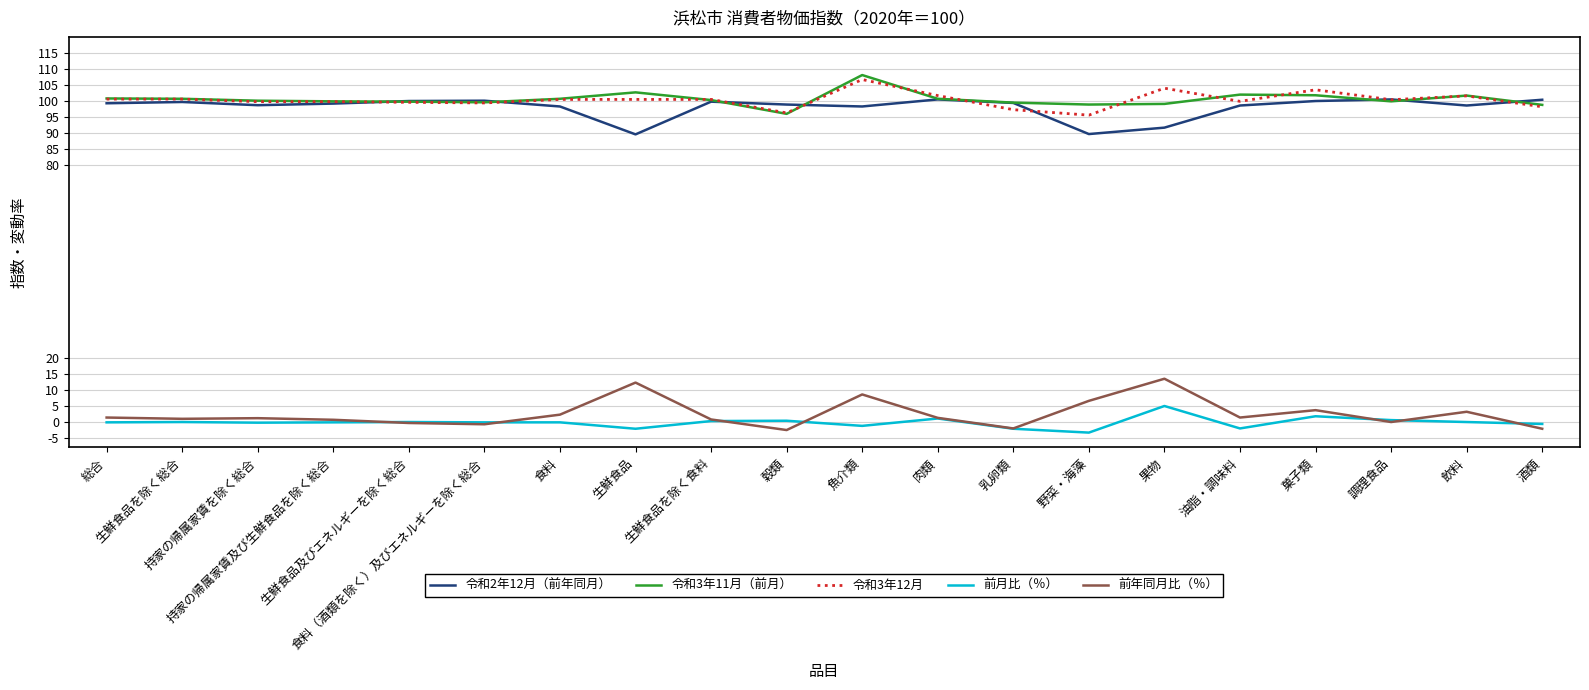

True or false: 前年同月比（％） and 令和2年12月（前年同月） intersect in this chart.

False